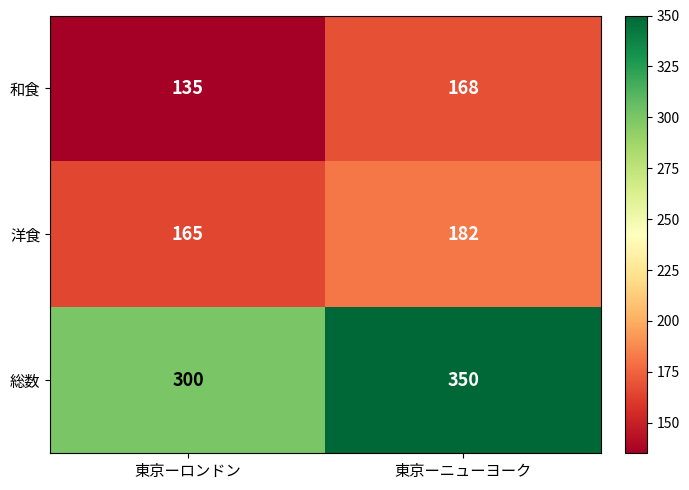

True or false: 和食 has a value of 56 at 東京ーニューヨーク.

False